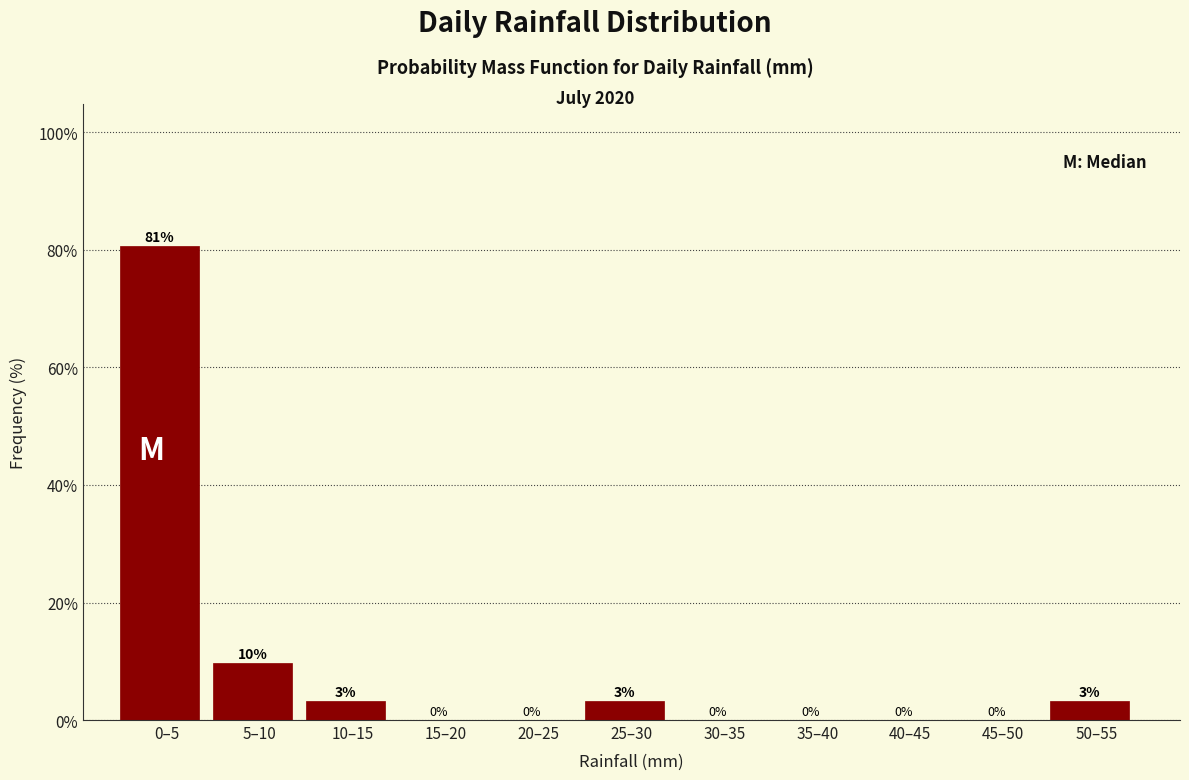

What is the sum of all values?

100.0